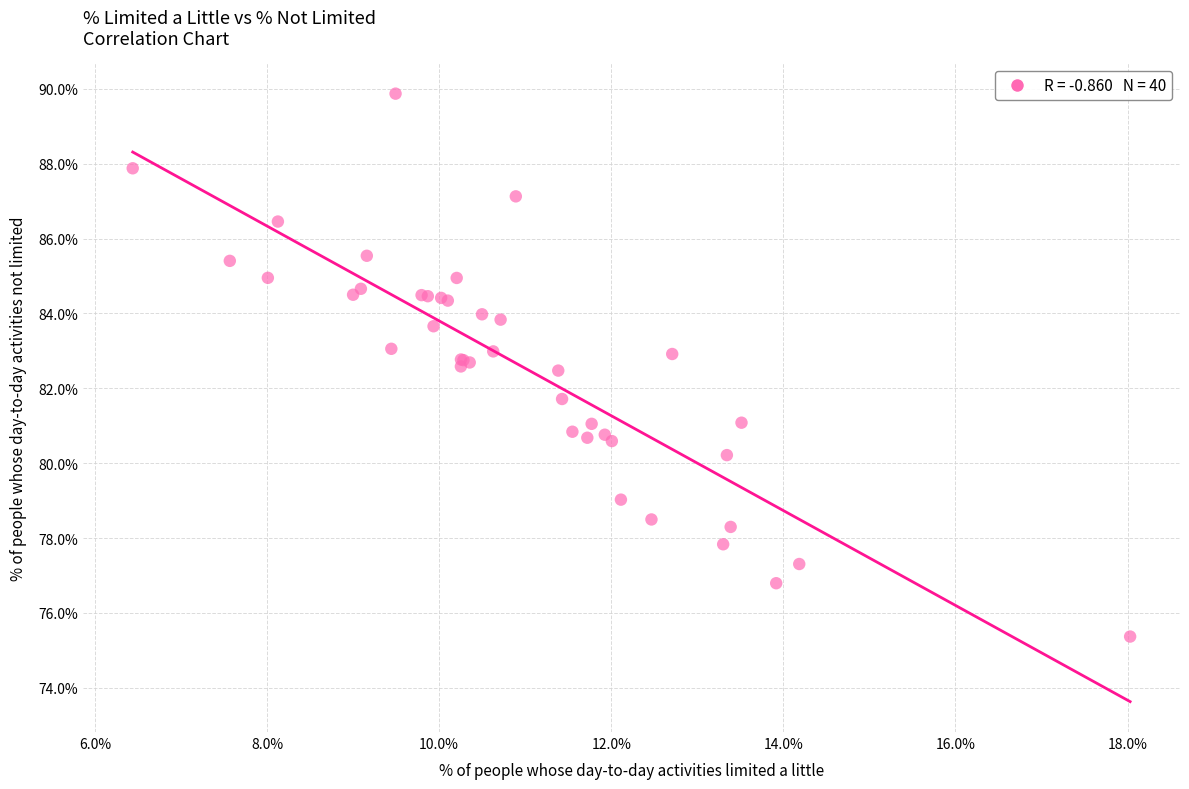

What Y value in the scatter plot is closest to 82?

81.7